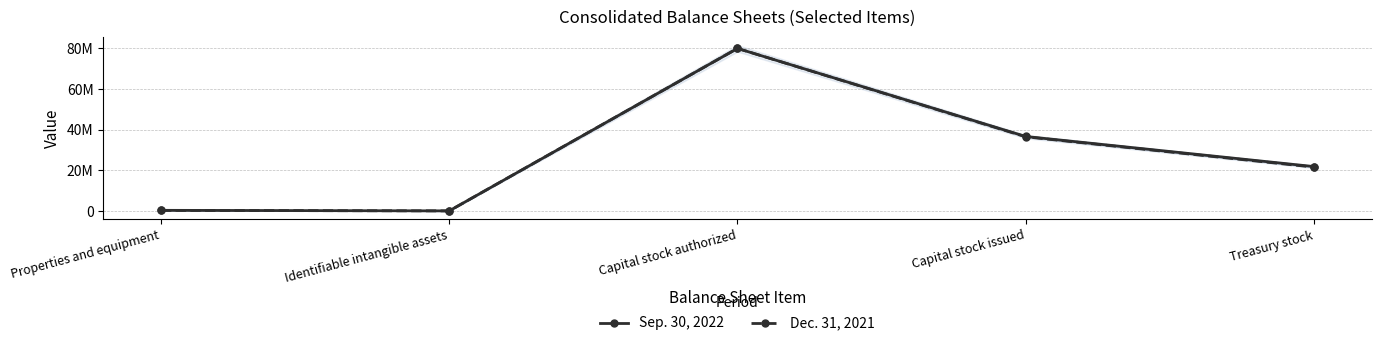

What is the difference between the maximum and second lowest values in the Dec. 31, 2021 series?

79682089